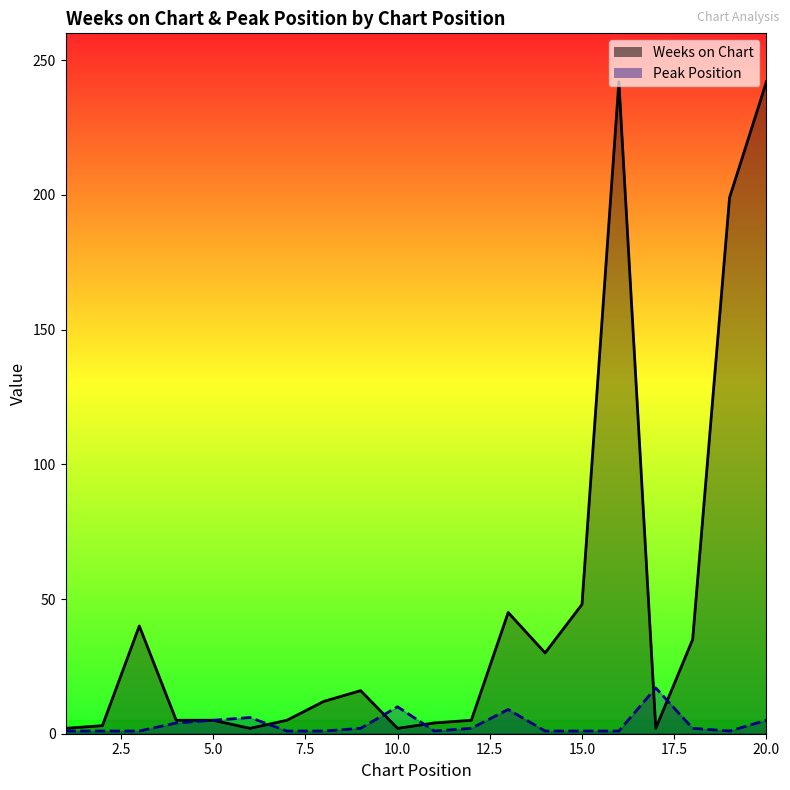

True or false: Peak Position and Weeks on Chart intersect in this chart.

True